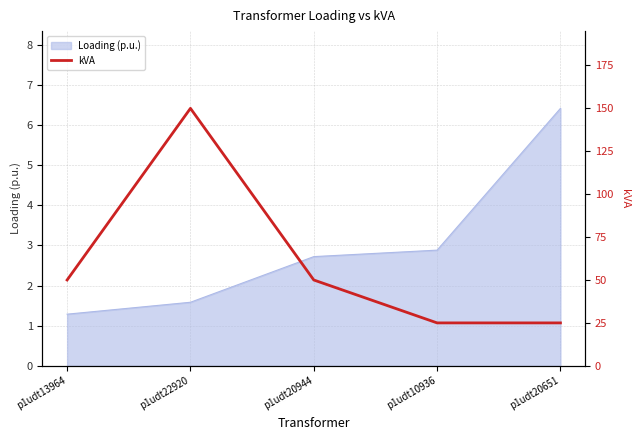

What is the minimum value shown in the chart?

25